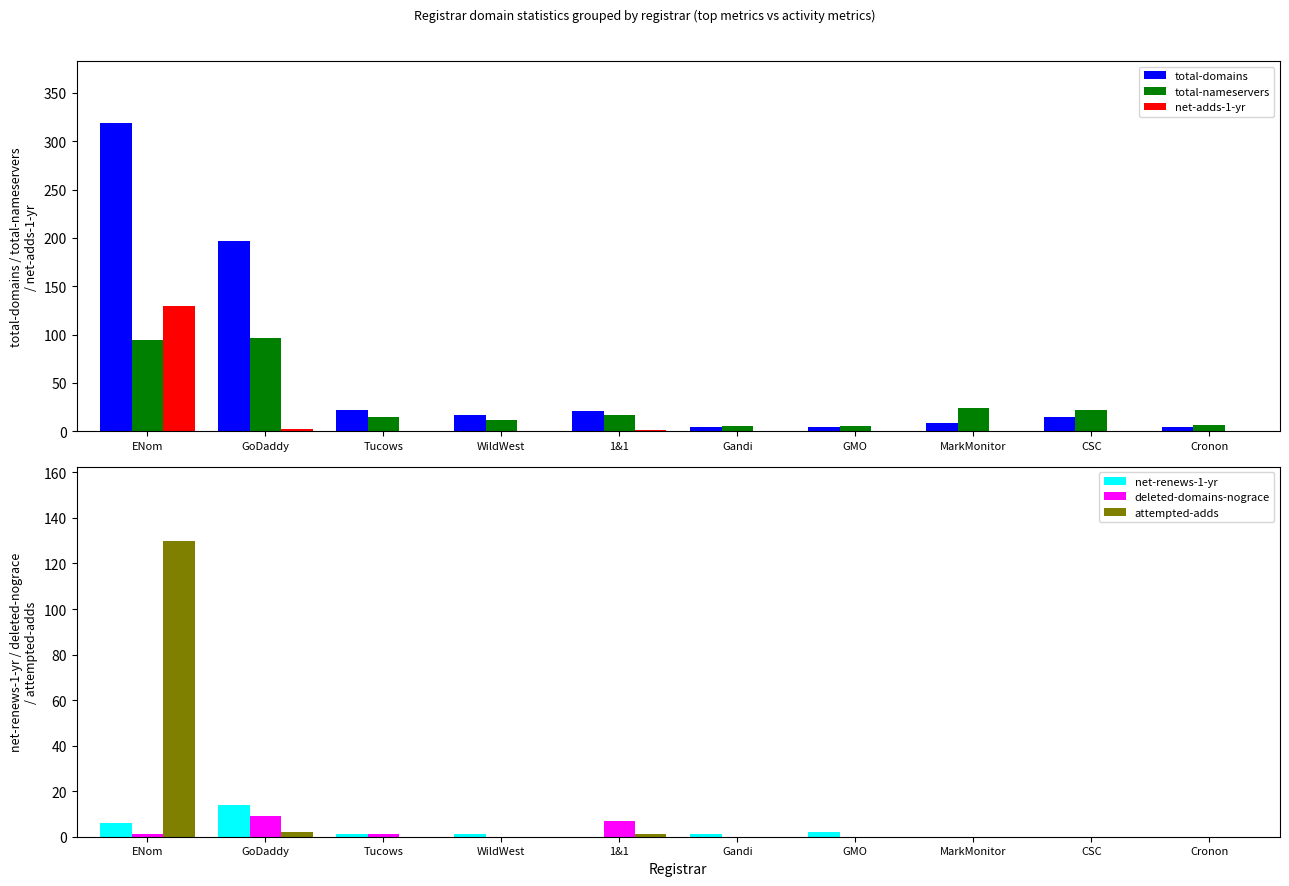

How many groups of bars are there?

10